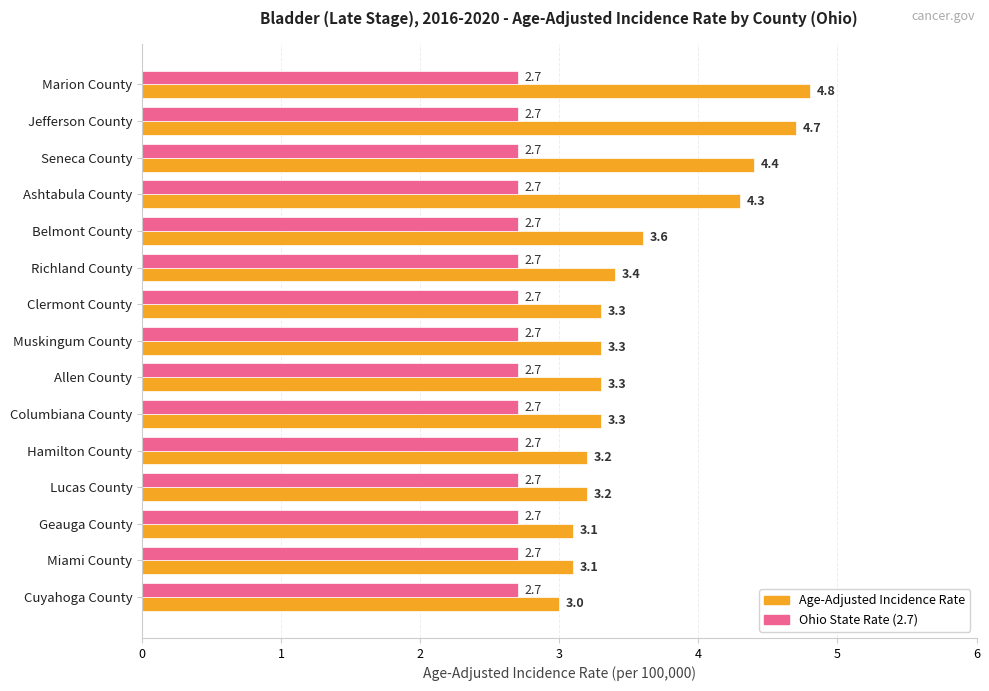

What is the average value of the Ohio State Rate (2.7) series?

2.7